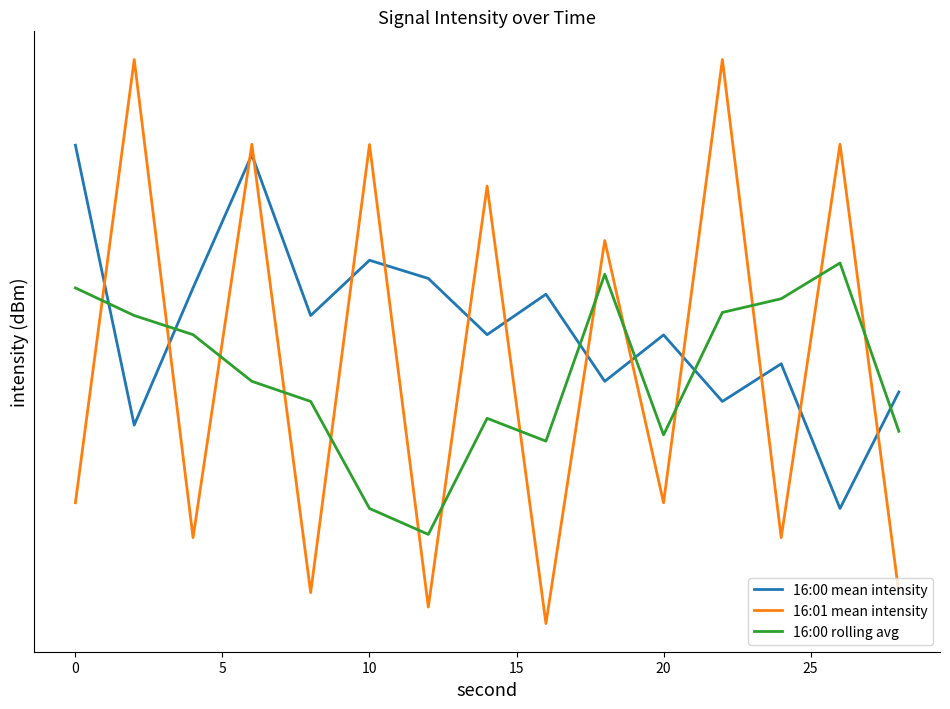

True or false: 16:01 mean intensity has a value of -18.7 at 30.

False